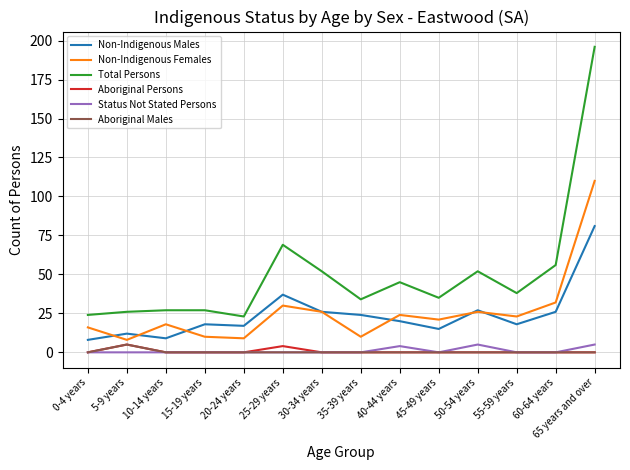

Does the chart have visible grid lines?

Yes